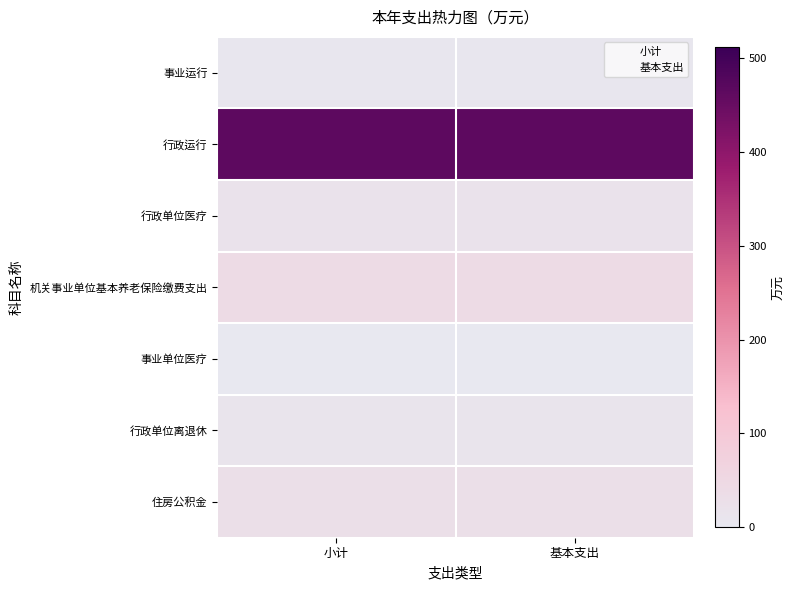

What is the greatest value displayed?

464.9